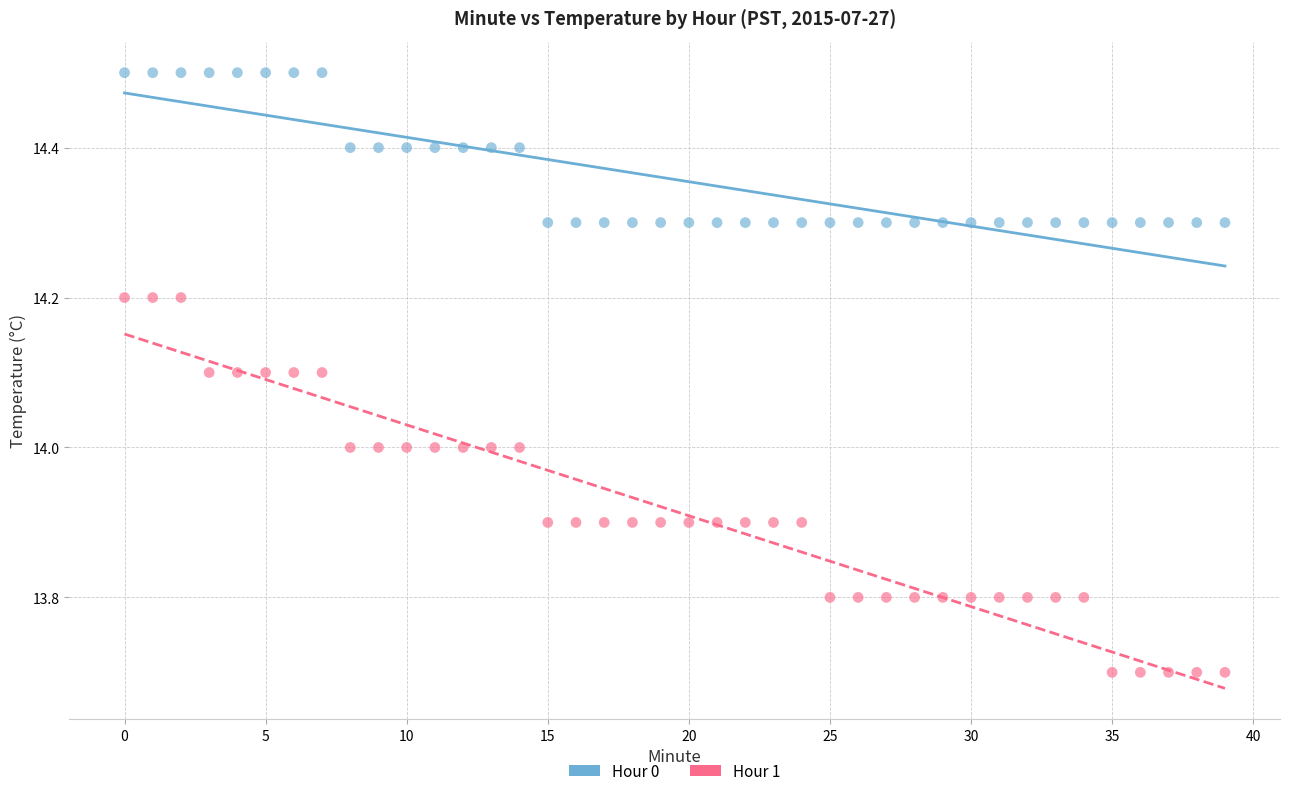

Which series reaches the minimum Y coordinate?

Hour 1